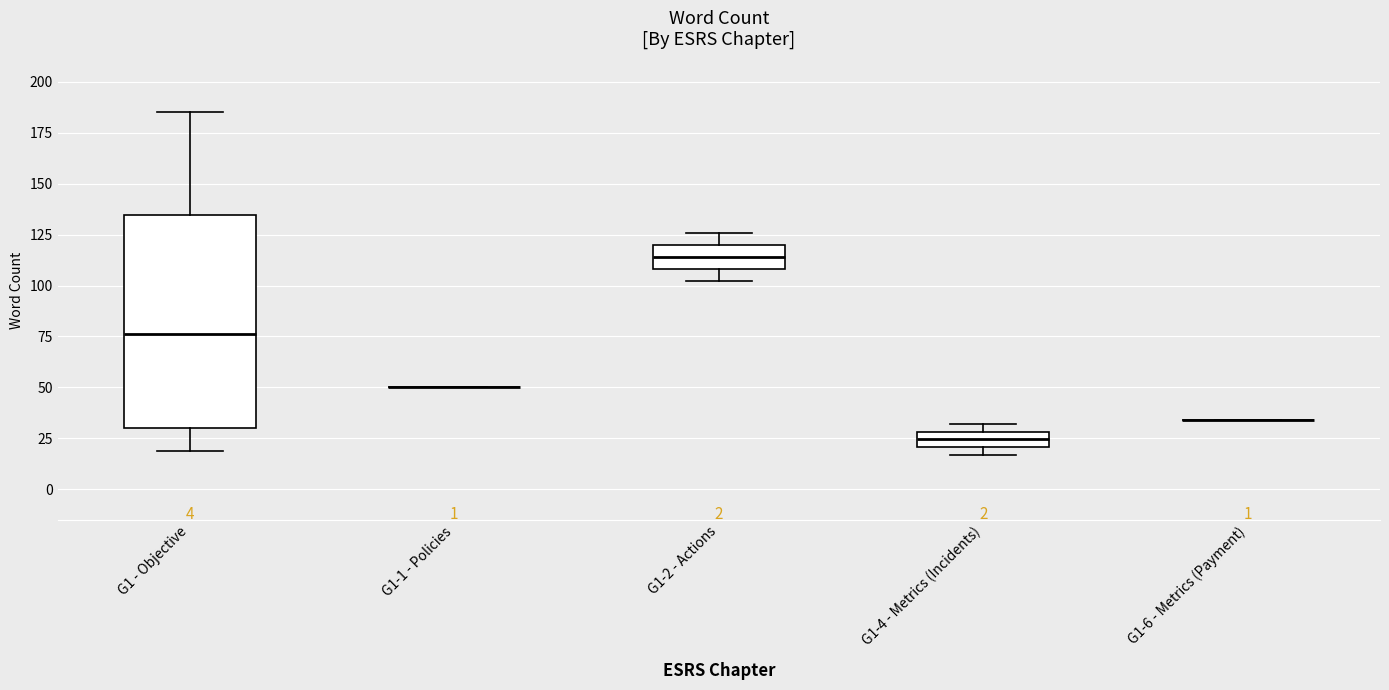

Which box is the tallest, from its lower edge to its upper edge?

G1 - Objective